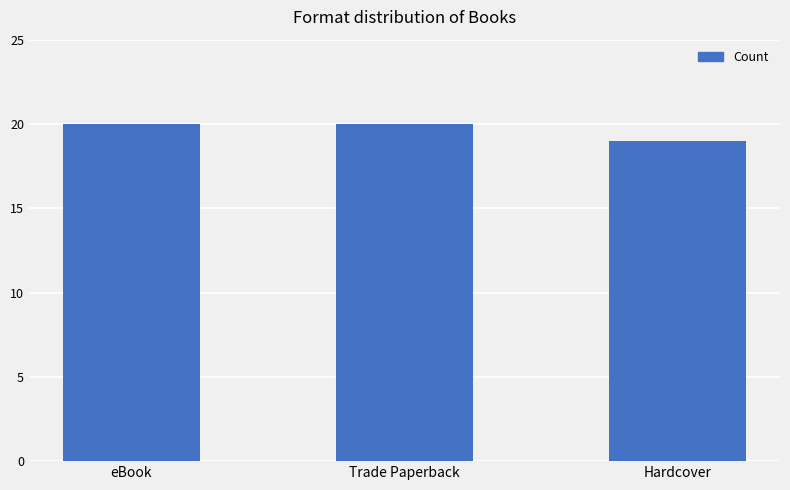

What is the sum of all values?

59